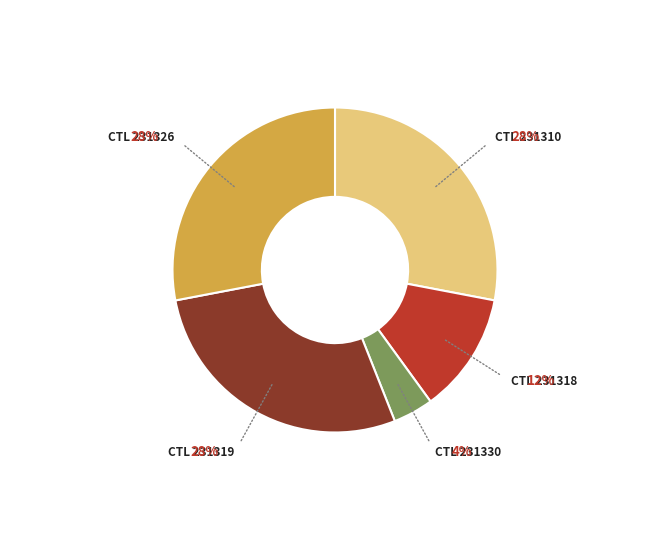

Does any single category account for the majority?

No